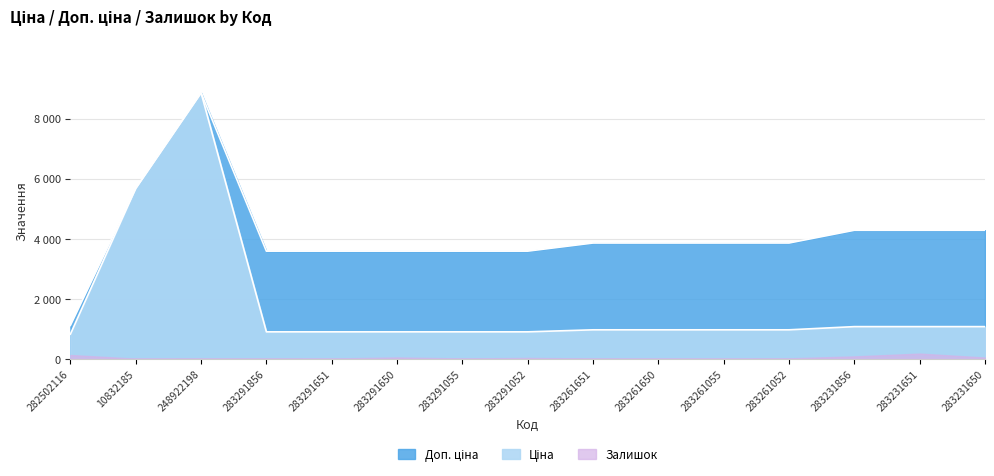

What is the value of the Доп. ціна point at the 5th from the left?

3583.6